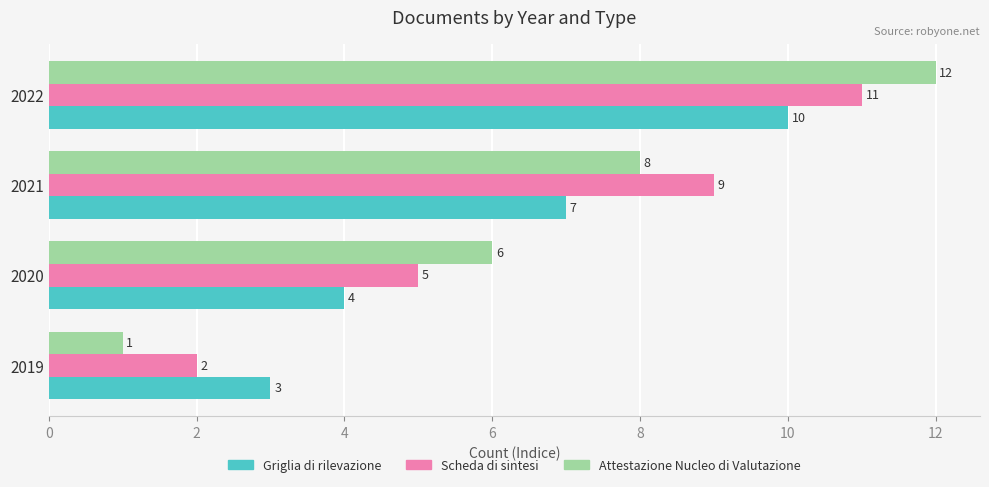

Which series has the widest spread of values?

Attestazione Nucleo di Valutazione